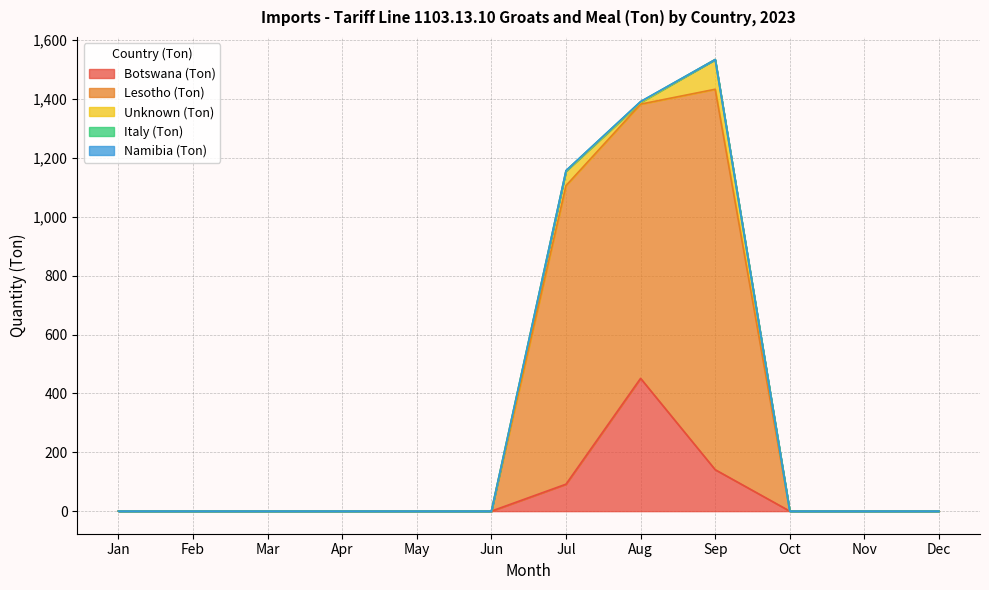

At which label is Italy (Ton) closest to 1?

Jul